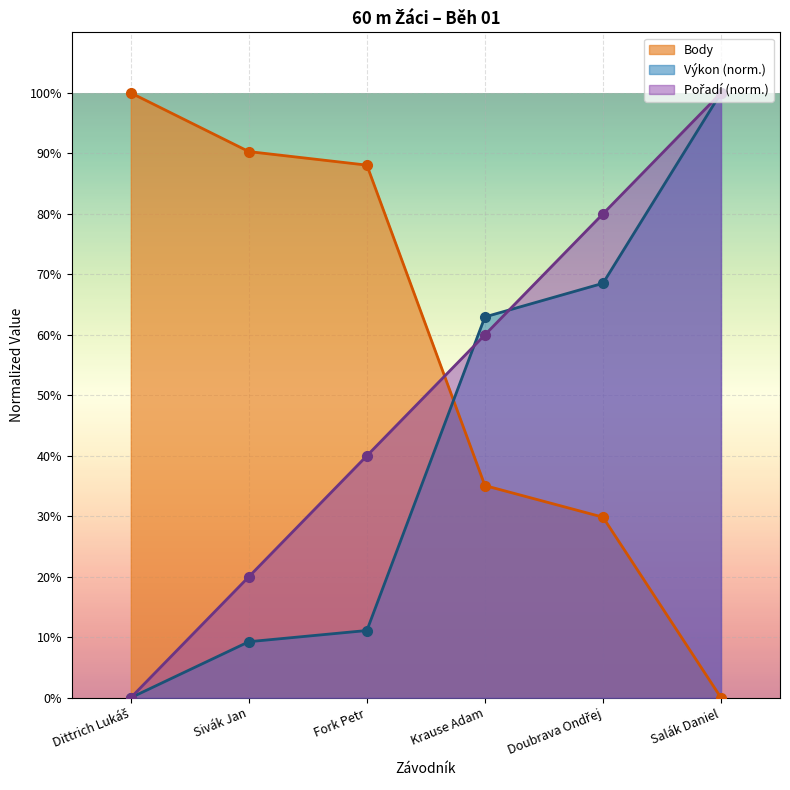

What is the spread (max minus min) of values at Salák Daniel?

100.0